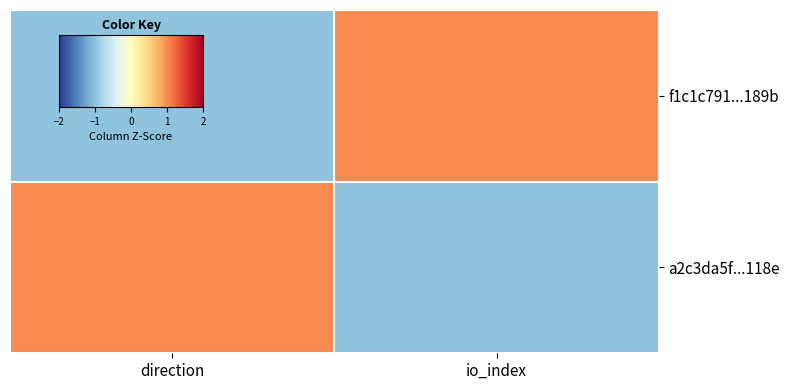

What is the difference between the highest and lowest values at io_index?

2